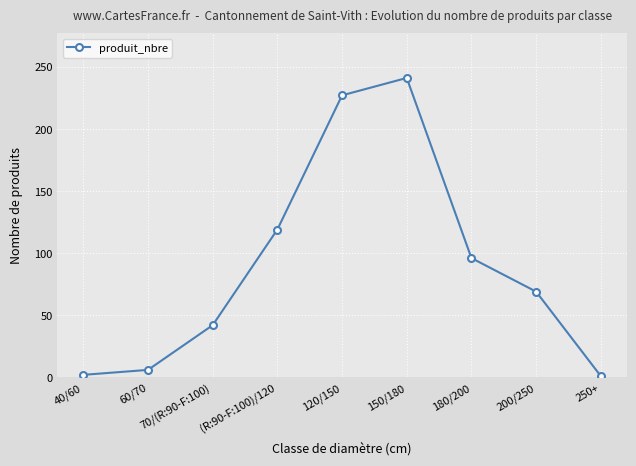

What is the difference between the maximum and minimum values?

240